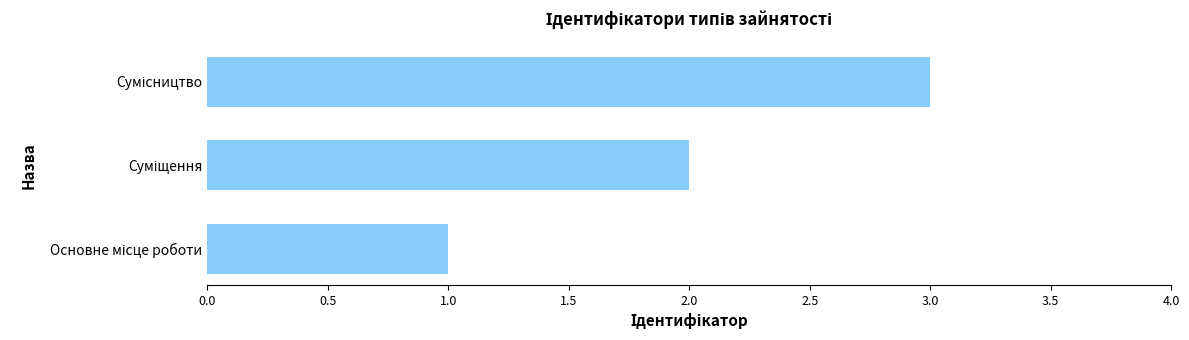

What is the greatest value displayed?

3